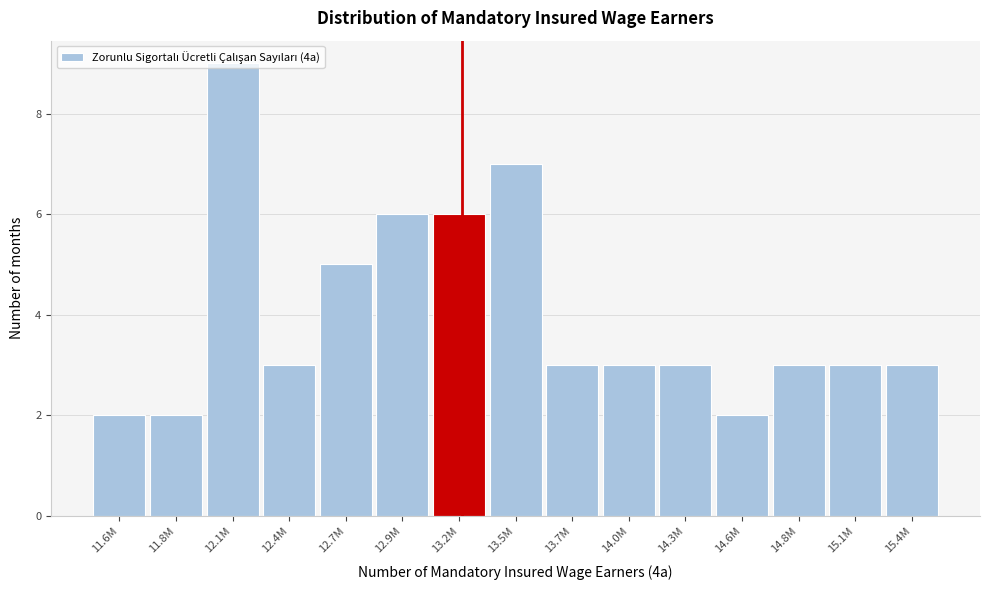

Which label corresponds to the largest value in the chart?

12.1M